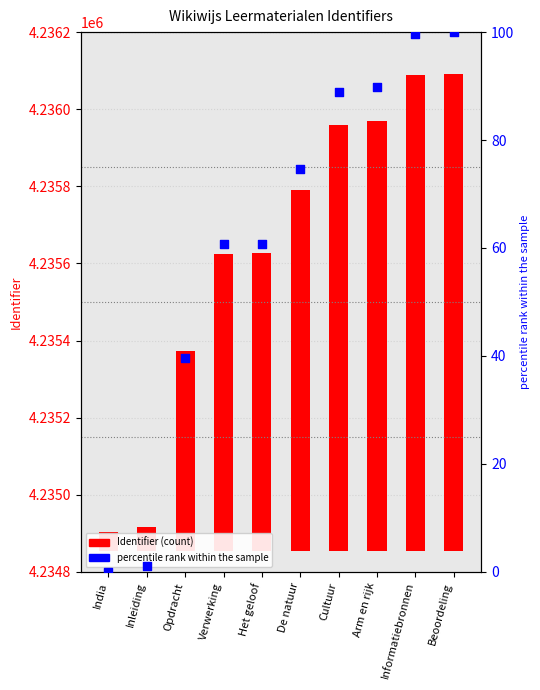

Is the value of percentile rank within the sample at De natuur greater than the value of Identifier at Beoordeling?

No